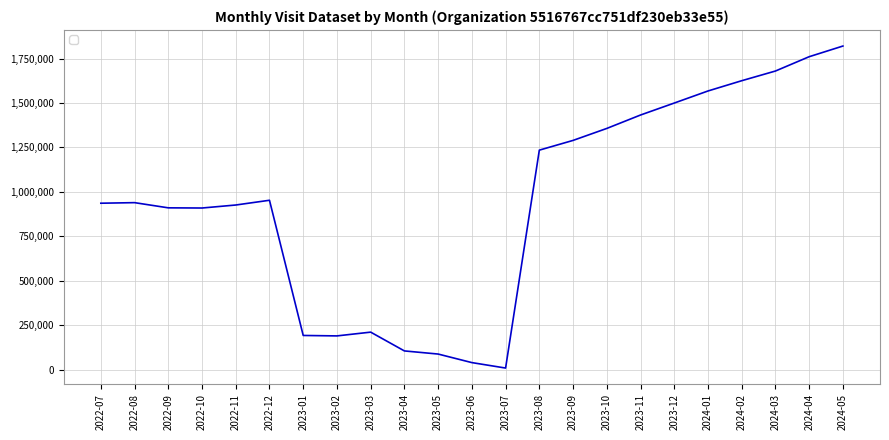

Is this an area chart (filled region under the line)?

No